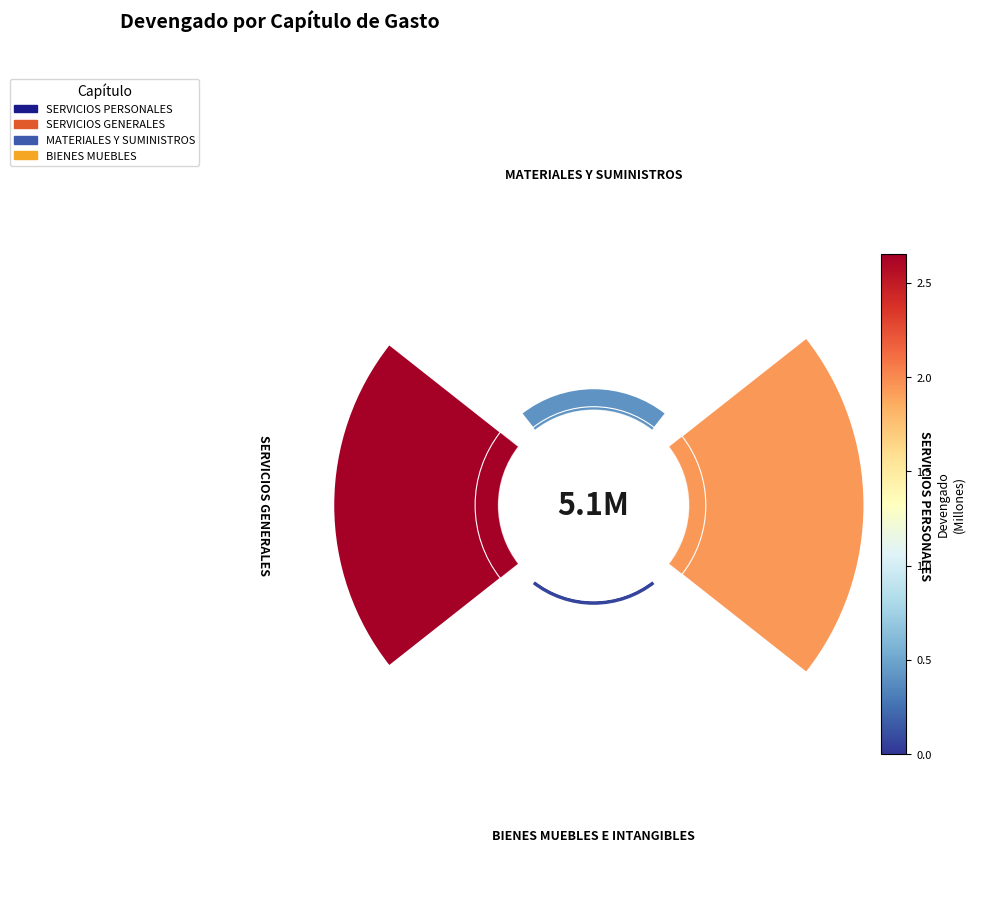

Is 0 the majority of the pie?

No